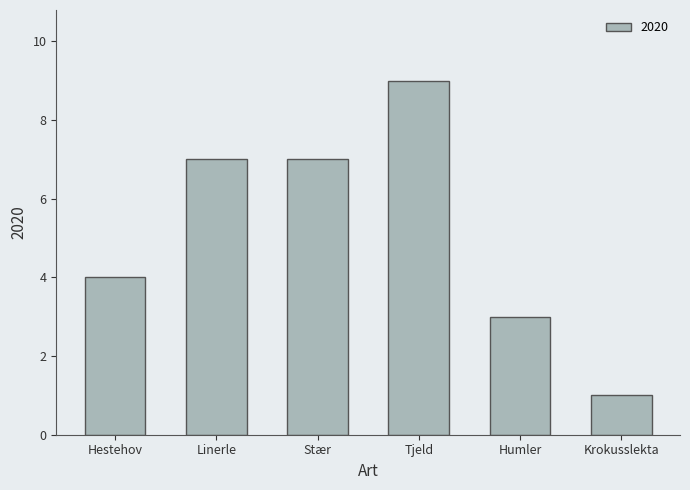

Reading left to right, transcribe all the data shown in this chart.

Hestehov=4	Linerle=7	Stær=7	Tjeld=9	Humler=3	Krokusslekta=1